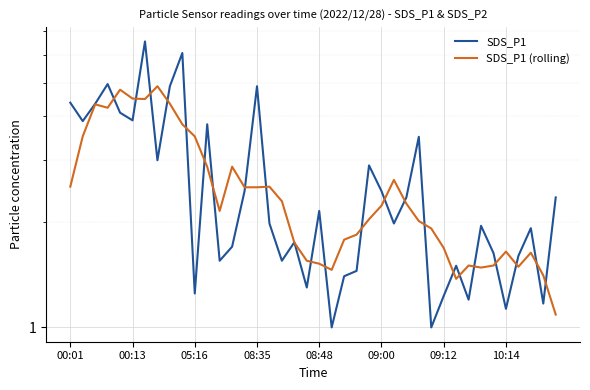

Reading left to right, list all the values displayed in this chart.

SDS_P1: 4.4	3.9	4.3	5.0	4.1	3.9	6.5	3.0	4.9	6.1	1.2	3.8	1.6	1.7	2.5	4.9	2.0	1.6	1.8	1.3	2.1	1.0	1.4	1.4	2.9	2.5	2.0	2.4	3.5	1.0	1.2	1.5	1.2	1.9	1.6	1.1	1.6	1.9	1.2	2.4
SDS_P1 (rolling): 2.5	3.5	4.3	4.2	4.8	4.5	4.5	4.9	4.4	3.8	3.5	2.9	2.2	2.9	2.5	2.5	2.5	2.3	1.7	1.6	1.5	1.5	1.8	1.8	2.0	2.2	2.6	2.3	2.0	1.9	1.7	1.4	1.5	1.5	1.5	1.6	1.5	1.6	1.4	1.1